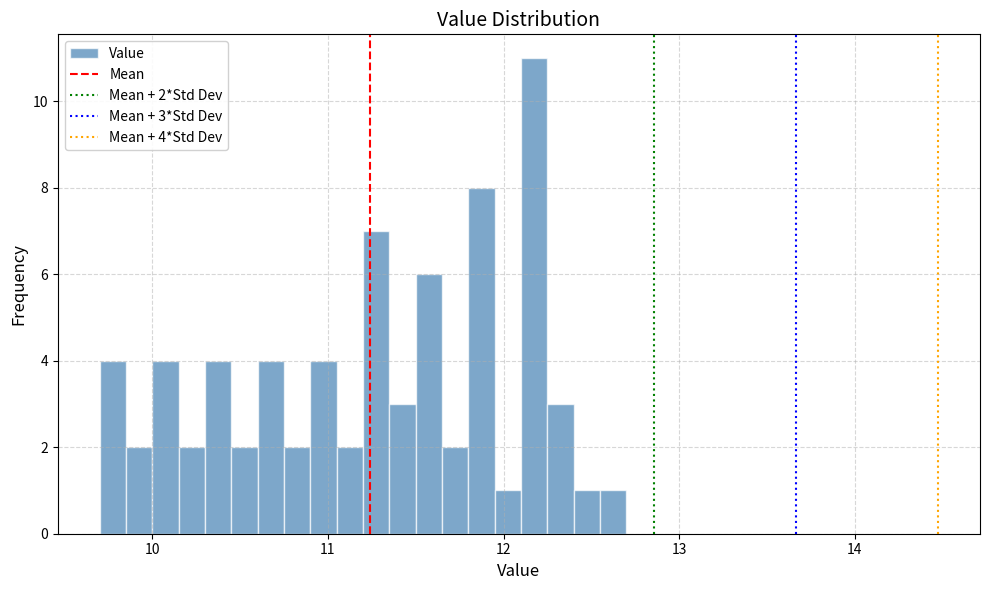

Read against the x-axis, roughly where is the centre of the tallest bar?

12.2